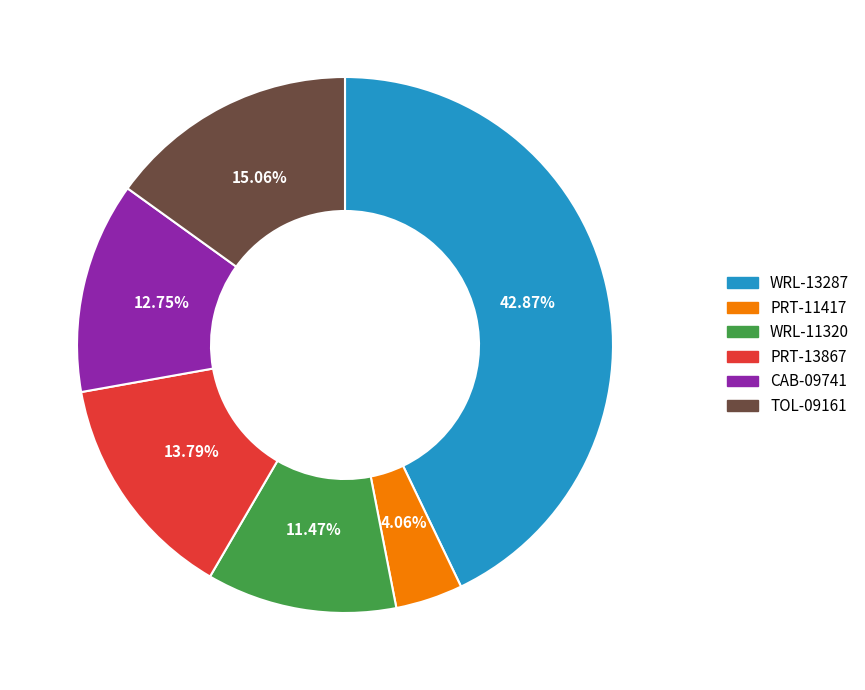

True or false: PRT-11417 accounts for 19% of the total.

False